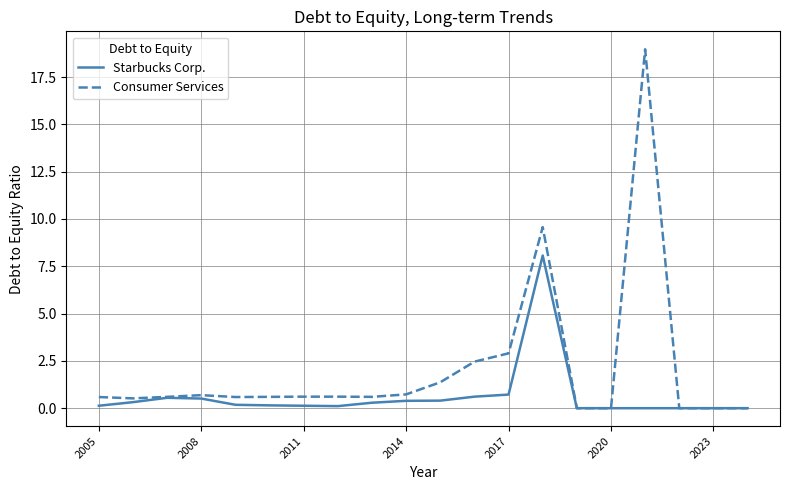

List the series in order of their peak value, highest first.

Consumer Services, Starbucks Corp.